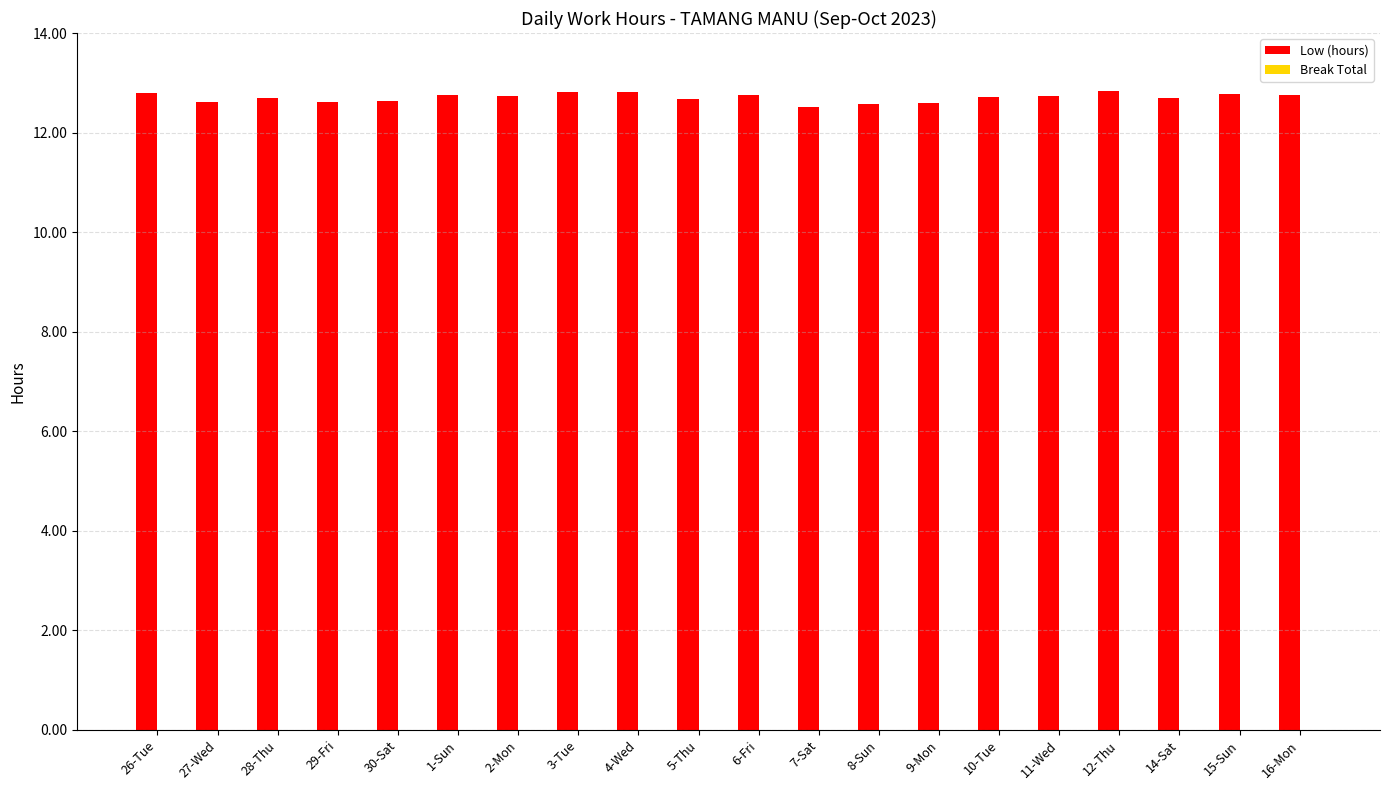

Count the values in the range 12 to 13.

20